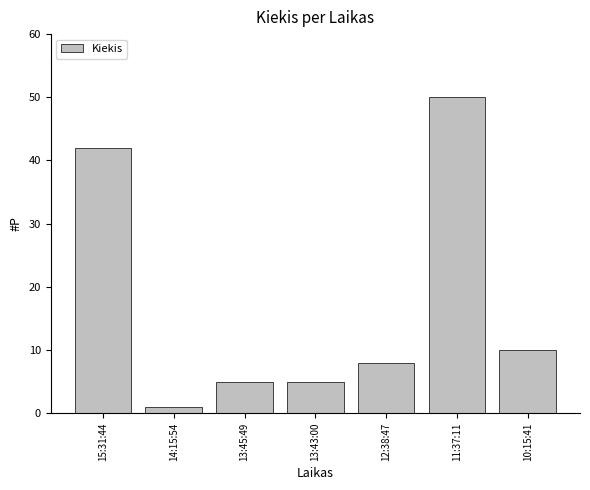

Reading right to left, what are all the values shown in this chart?

10	50	8	5	5	1	42